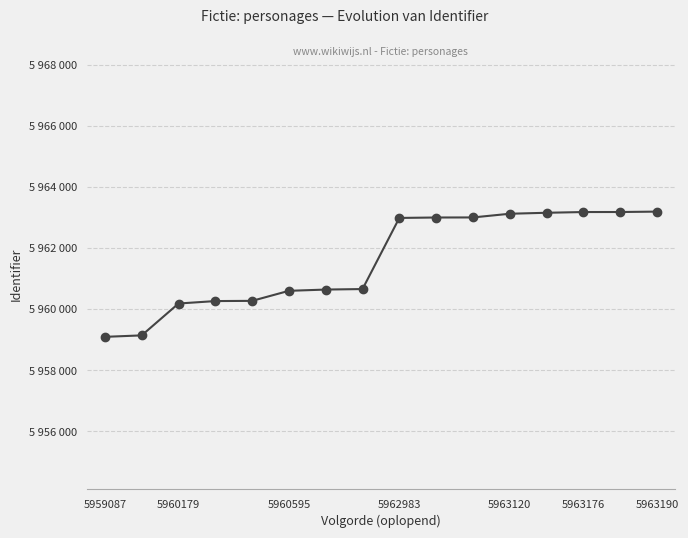

Is this an area chart (filled region under the line)?

No